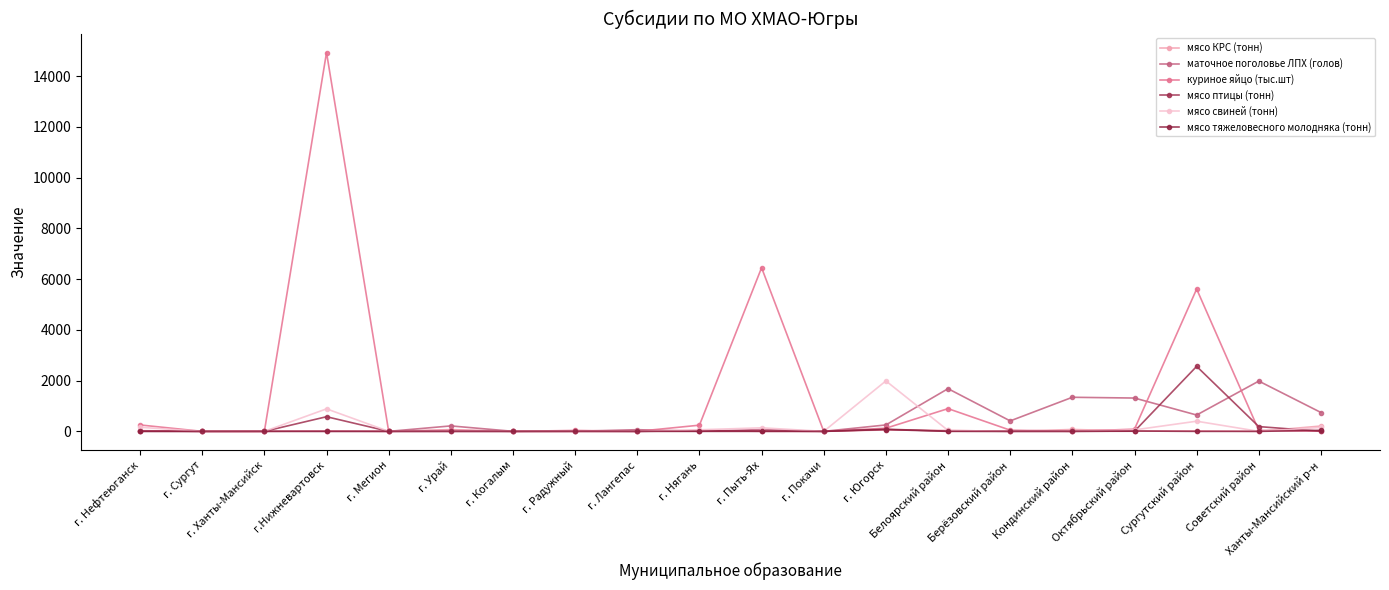

How many lines are shown in the chart?

6